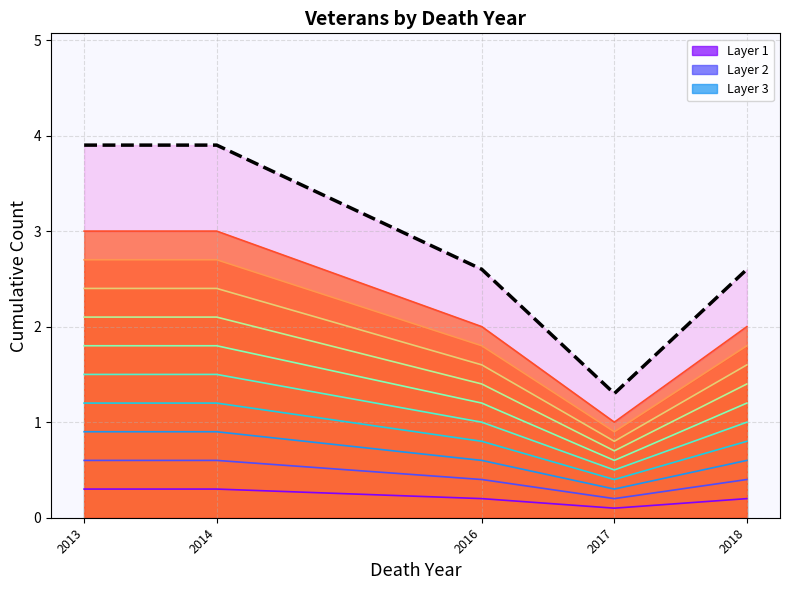

What value does the data have at 2017?

1.3